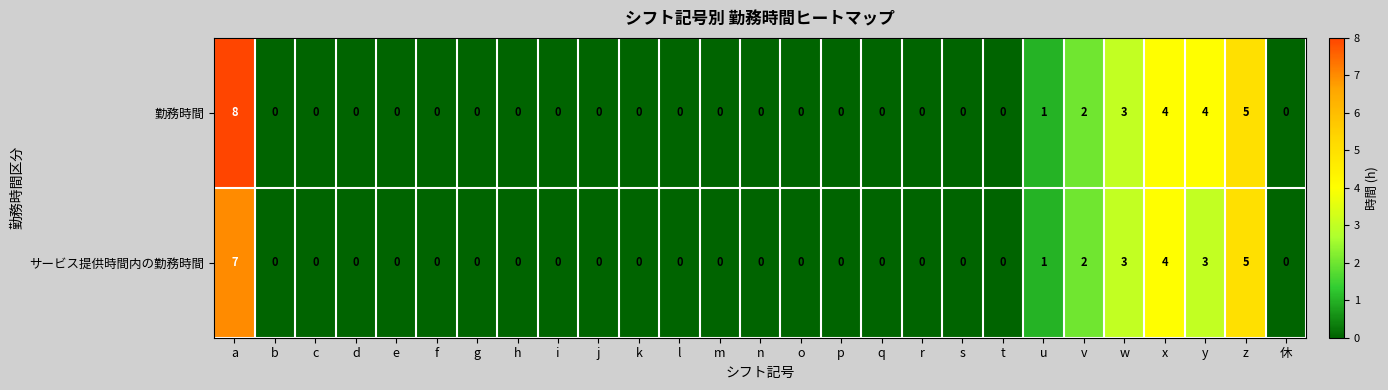

True or false: サービス提供時間内の勤務時間 has a value of 0 at d.

True